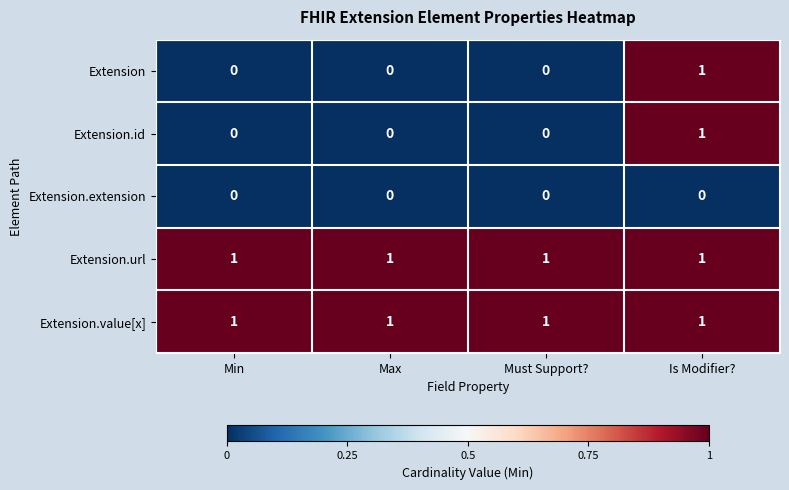

Is the value of Extension.value[x] at Is Modifier? greater than the value of Extension.extension at Max?

Yes